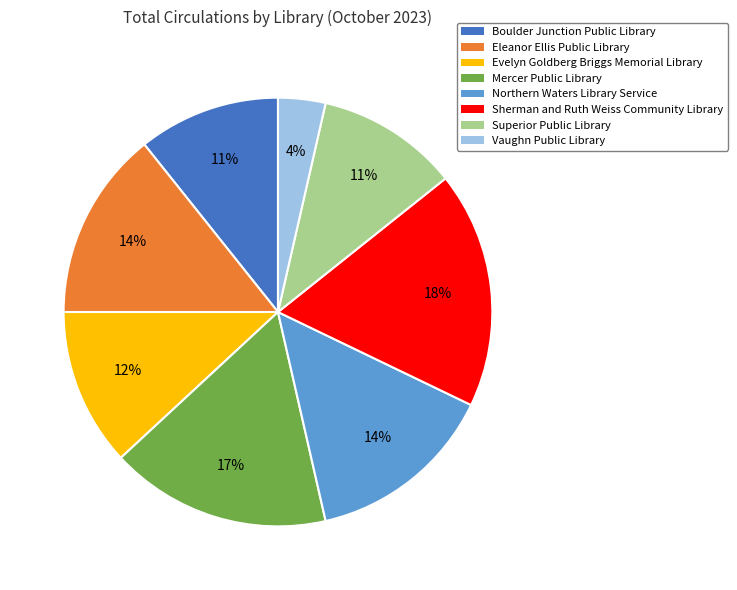

Which has a higher value, Sherman and Ruth Weiss Community Library or Superior Public Library?

Sherman and Ruth Weiss Community Library